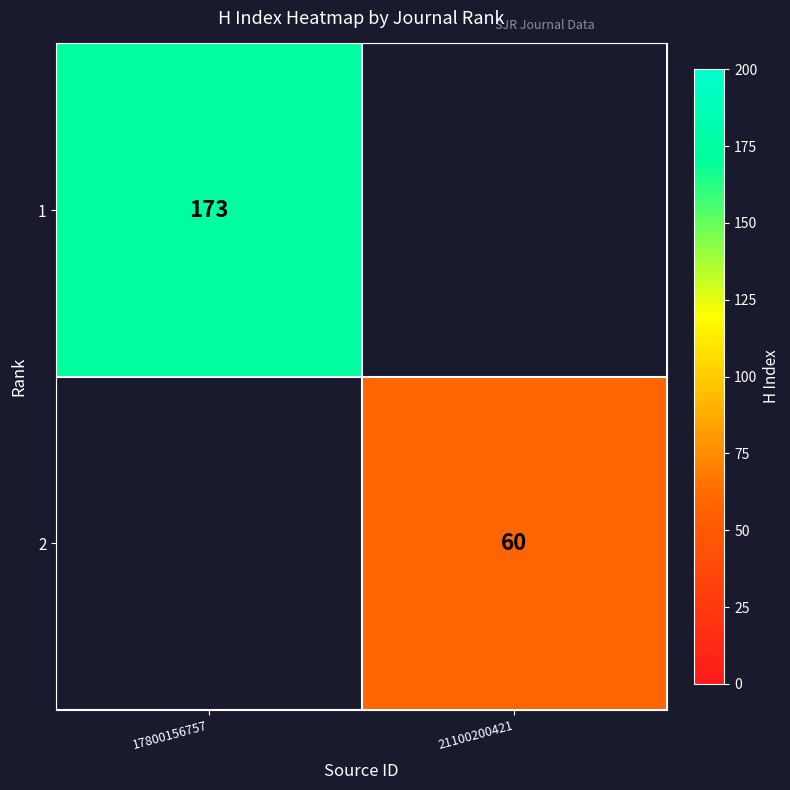

The 1 series shows 116 at 17800156757. True or false?

False